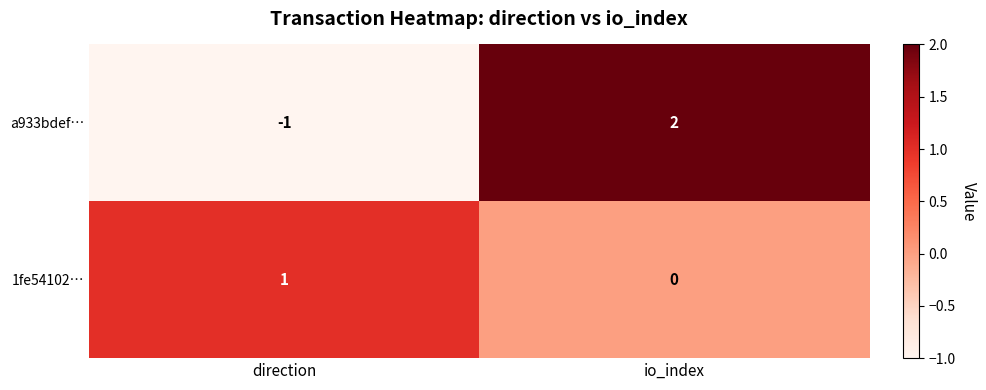

Between direction and io_index, which series saw the biggest shift?

a933bdef…